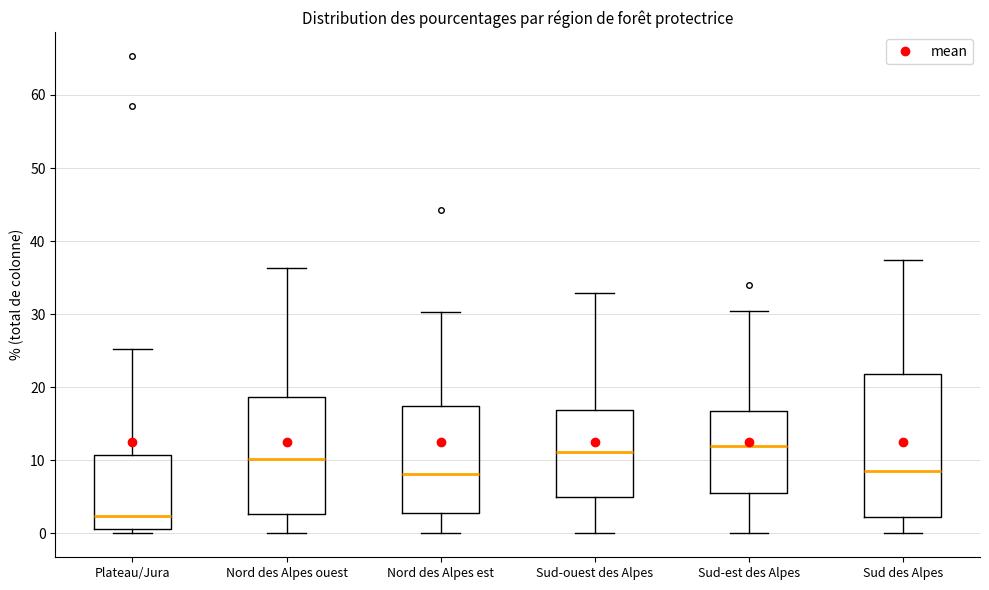

Reading left to right, read every box against the y-axis: the position of its median line, the range the box covers, and the ends of its whiskers. The values are not printed on the chart, so give them approximately, as read against the axis.

Plateau/Jura: median 2, box 1 to 11, whiskers 0 to 25
Nord des Alpes ouest: median 10, box 3 to 19, whiskers 0 to 36
Nord des Alpes est: median 8, box 3 to 17, whiskers 0 to 30
Sud-ouest des Alpes: median 11, box 5 to 17, whiskers 0 to 33
Sud-est des Alpes: median 12, box 6 to 17, whiskers 0 to 30
Sud des Alpes: median 9, box 2 to 22, whiskers 0 to 37